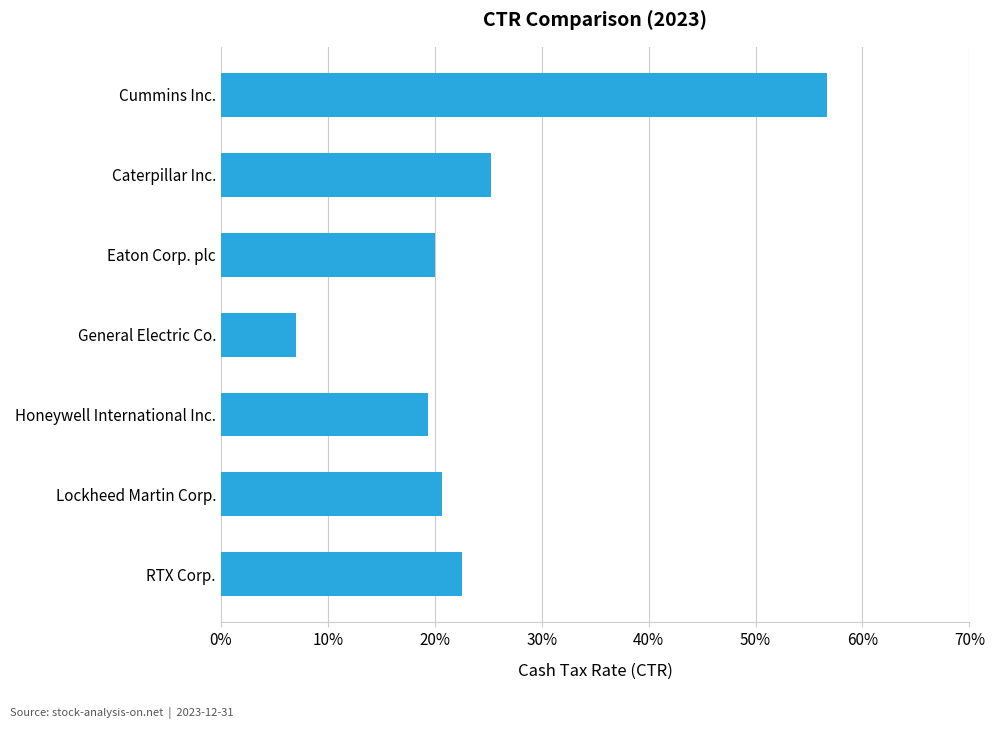

Count the values in the range 0 to 1.

7